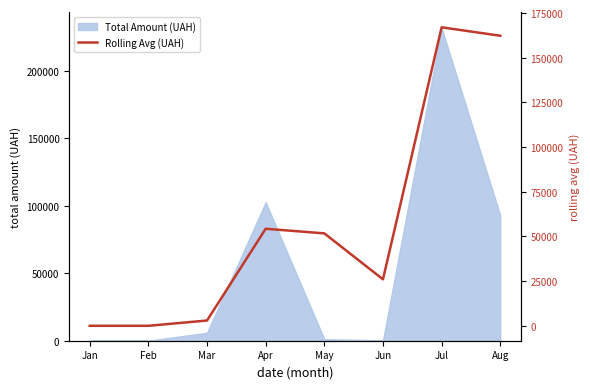

True or false: the data shows 273733.4 at Aug.

False